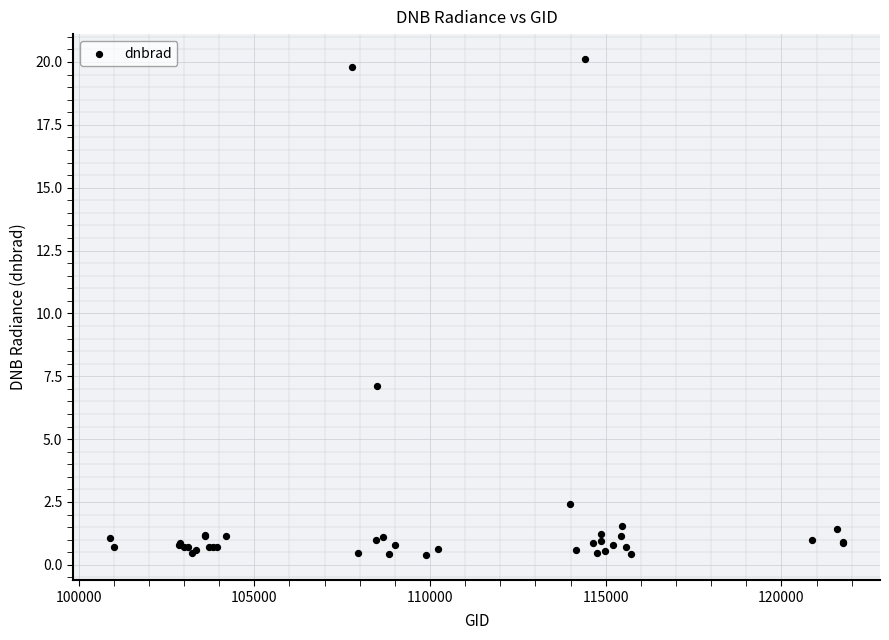

What Y value in the scatter plot is closest to 10?

7.1